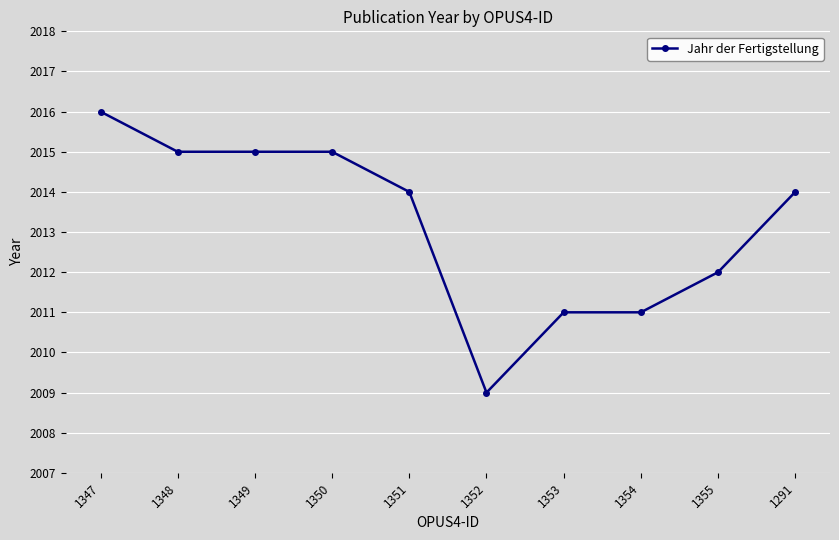

Which category has the highest value across all series?

1347